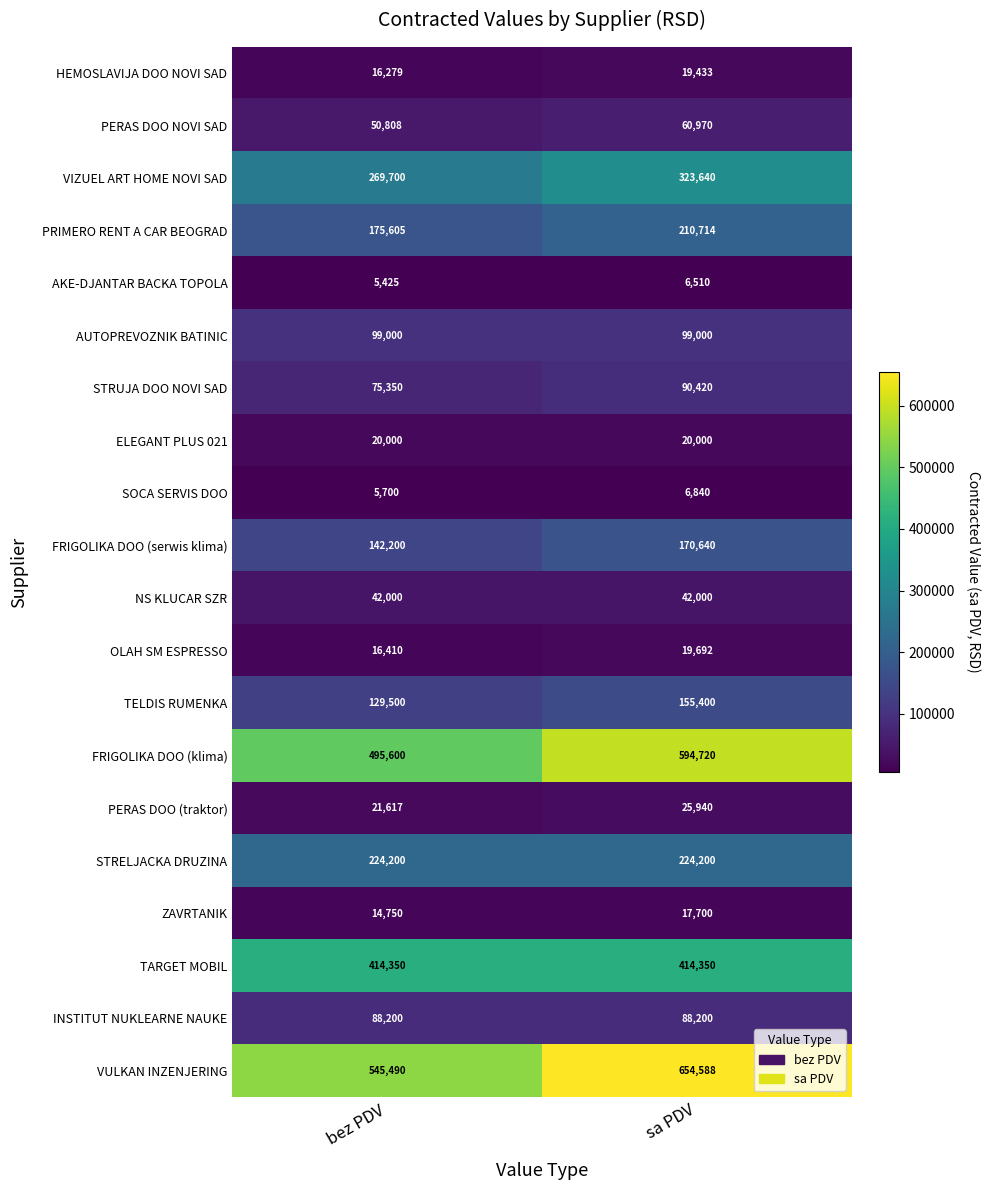

The value of ELEGANT PLUS 021 at bez PDV is 20000. True or false?

True